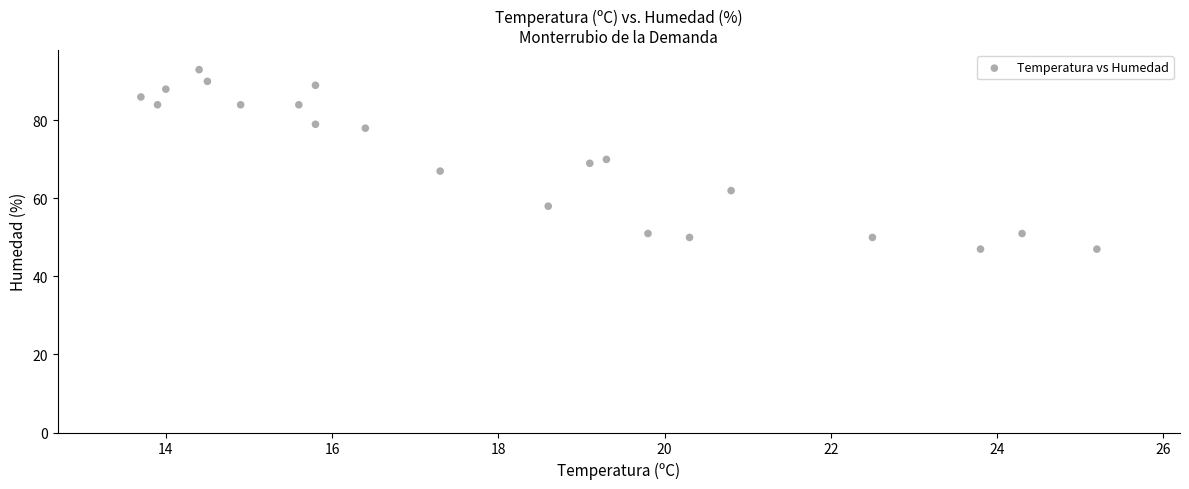

What is the range of Y values (max minus min)?

46